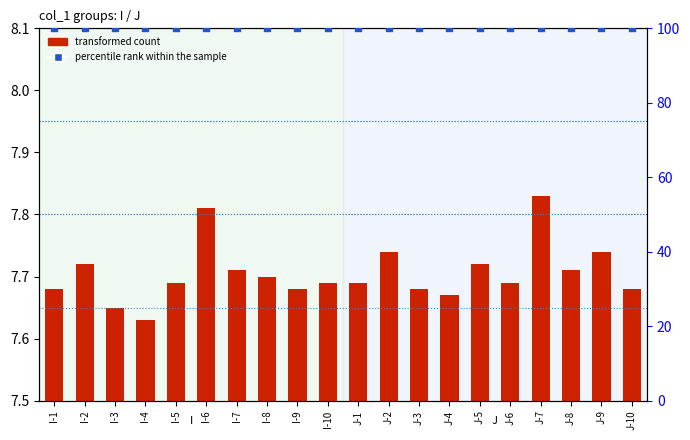

Which series has the largest Y range (max minus min)?

transformed count